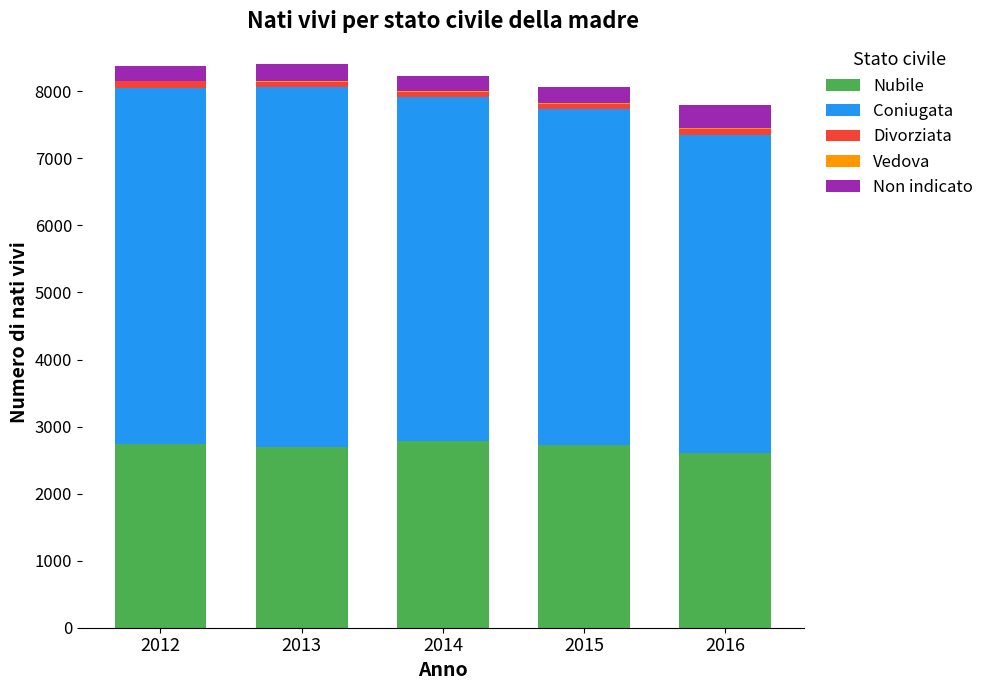

The Nubile series shows 1449 at 2013. True or false?

False